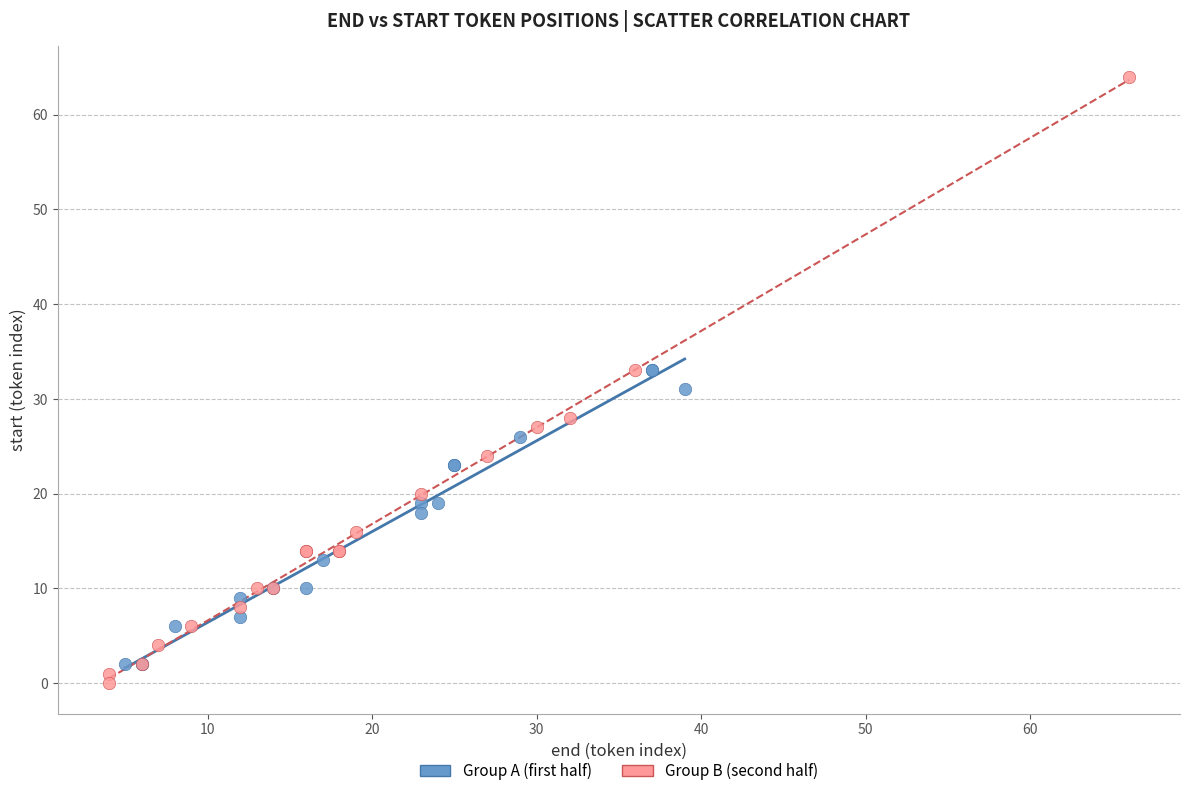

What are all the series names shown in the legend?

Group A (first half), Group B (second half)